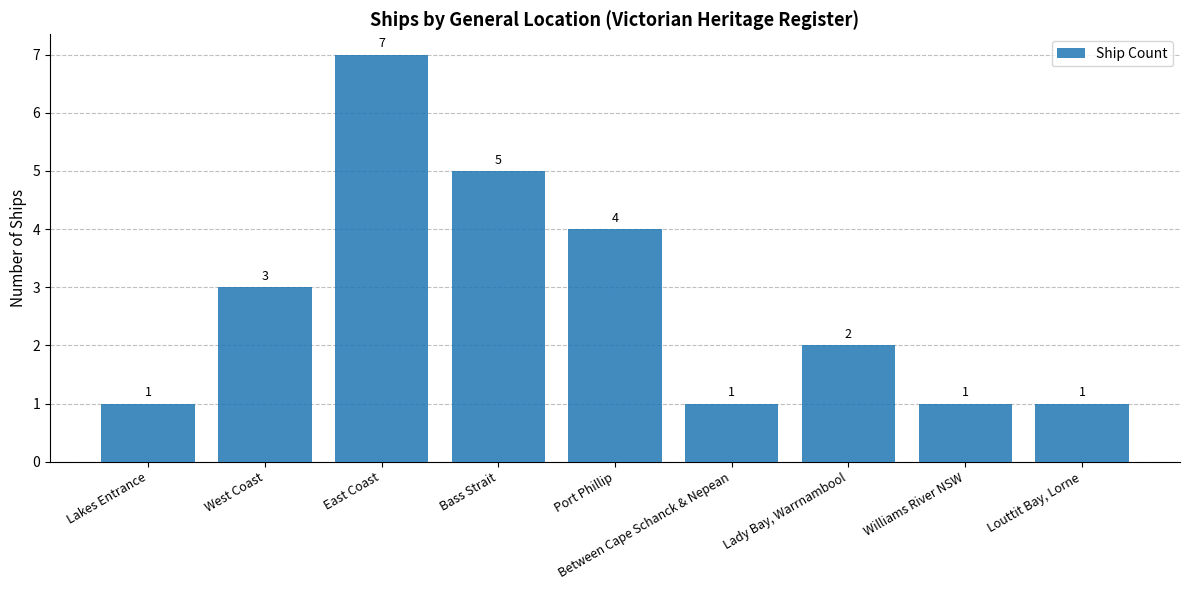

What is the difference between the maximum and second lowest values?

6